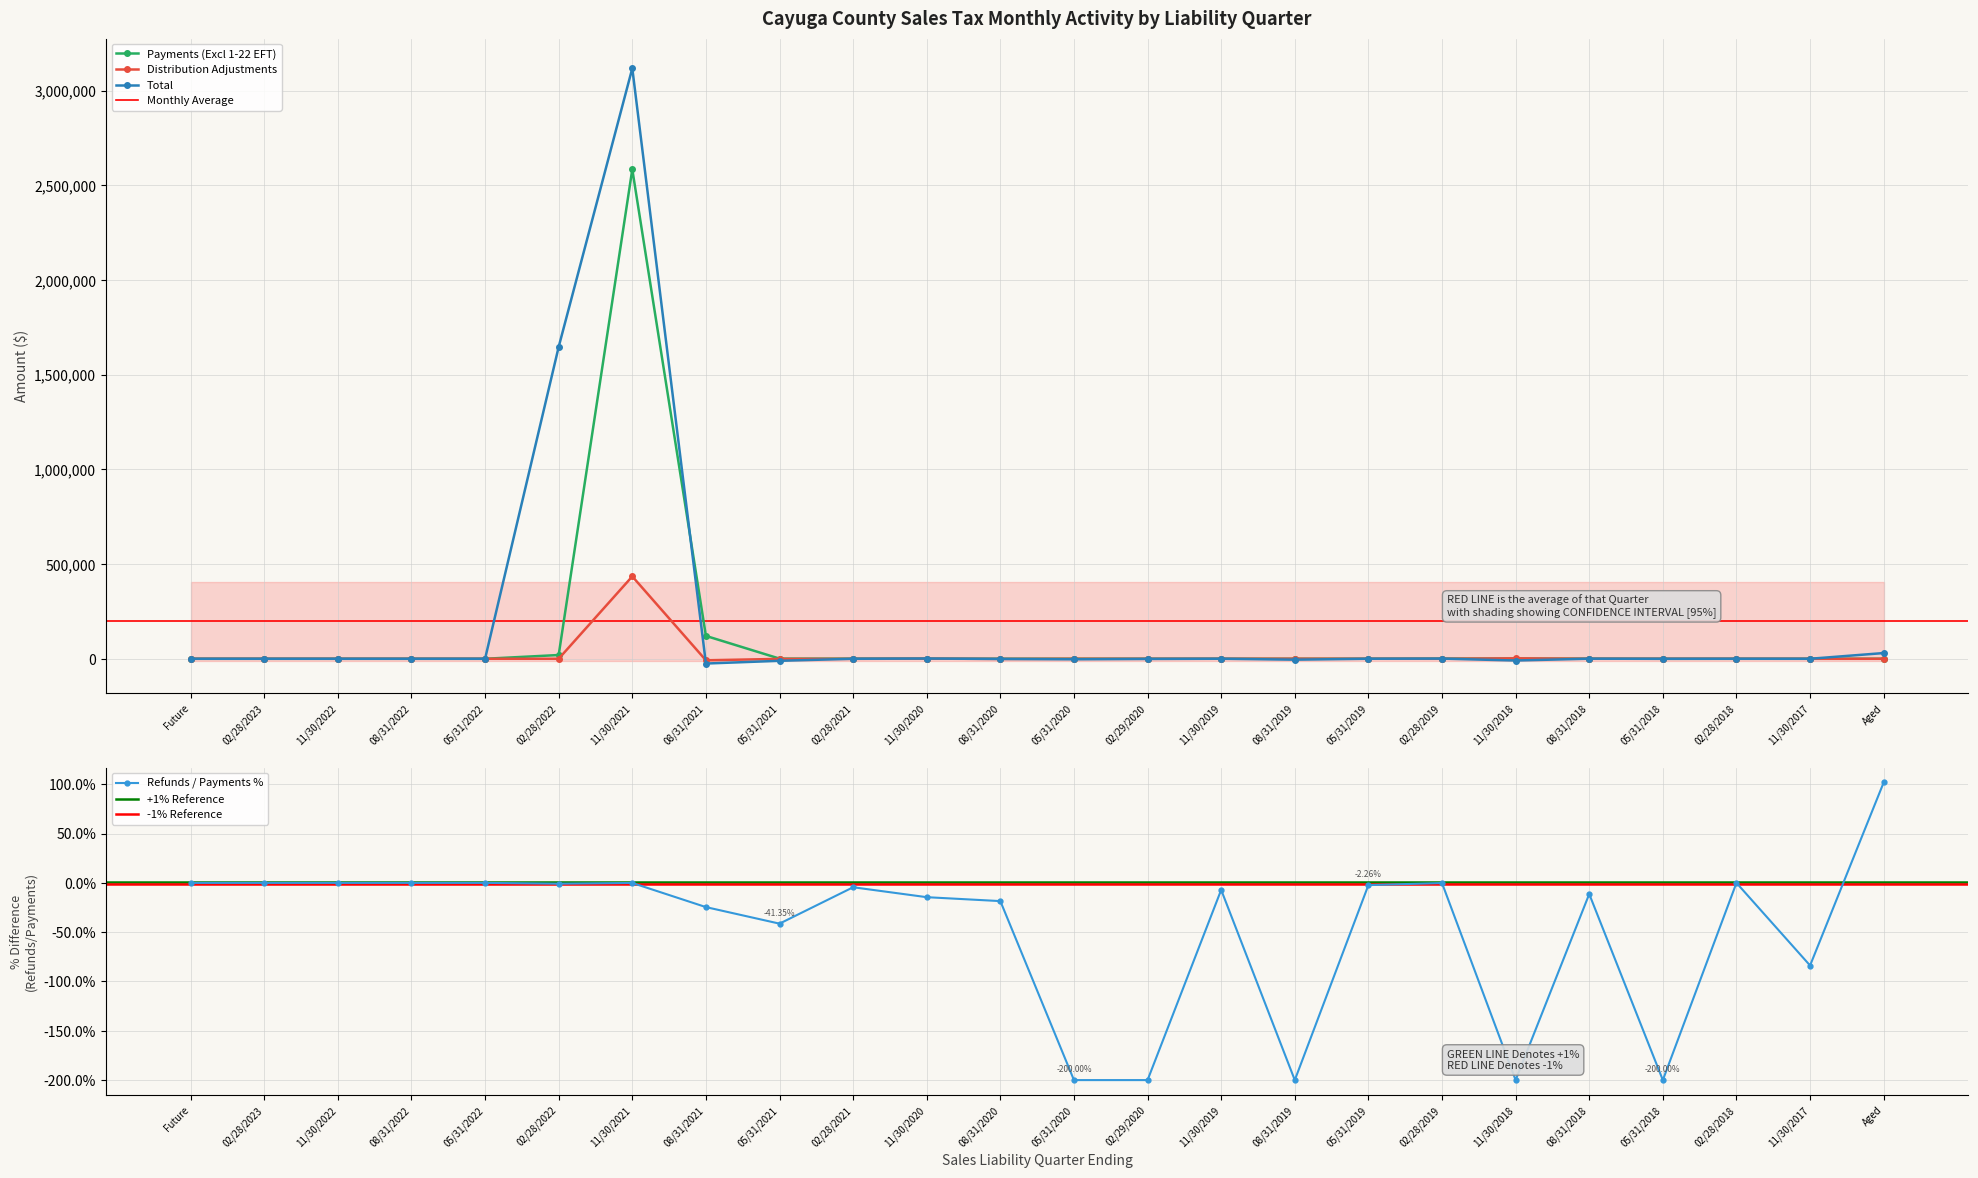

Between 08/31/2021 and 11/30/2017, which series saw the biggest shift?

Payments (Excl 1-22 EFT)